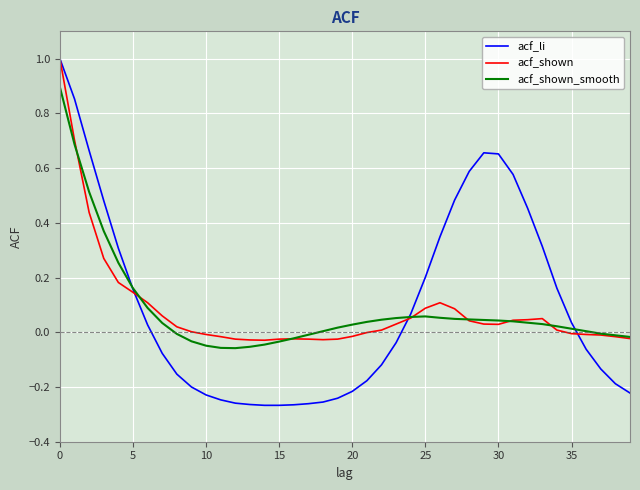

Which series has the largest range (max minus min)?

acf_li